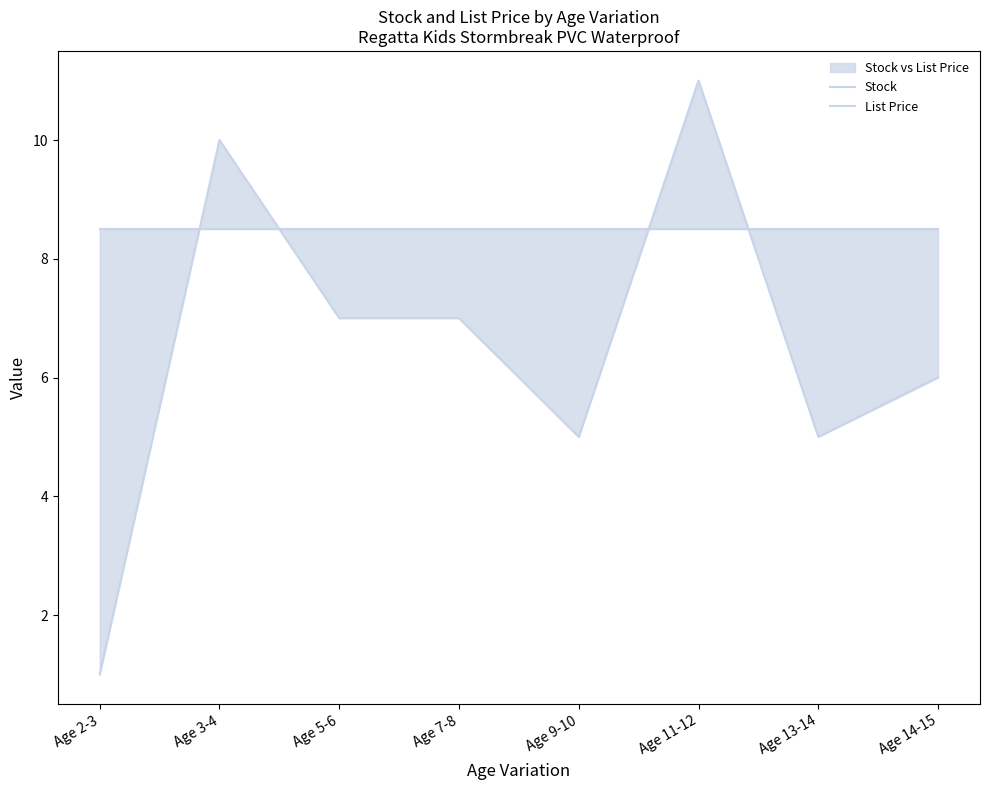

True or false: List Price and Stock intersect in this chart.

True